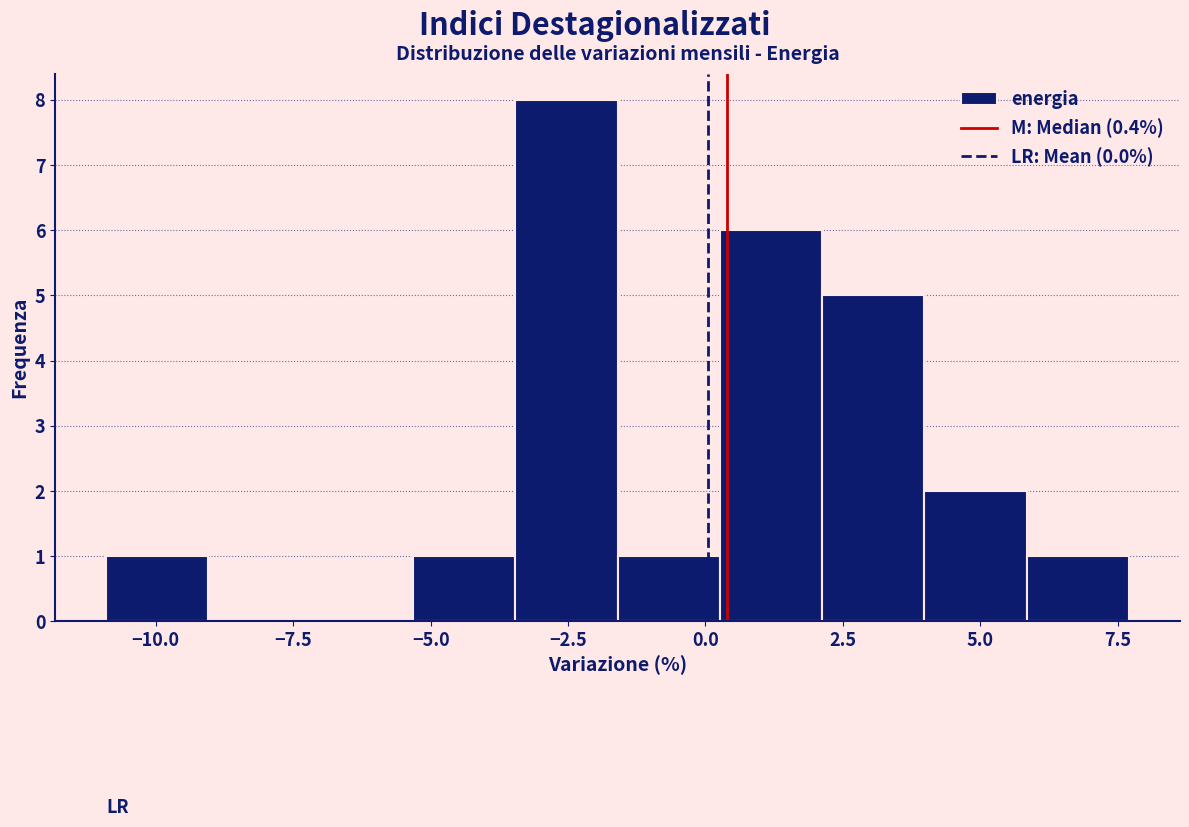

Around what value on the x-axis is the tallest bar? Give the approximate position of its centre, as read against the axis.

-2.5